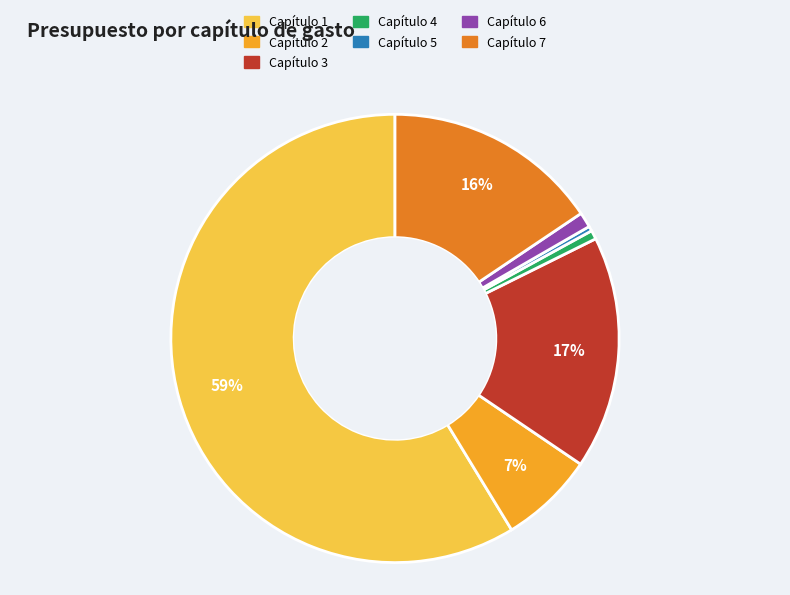

The Capítulo 1 slice represents 45% of the pie. True or false?

False